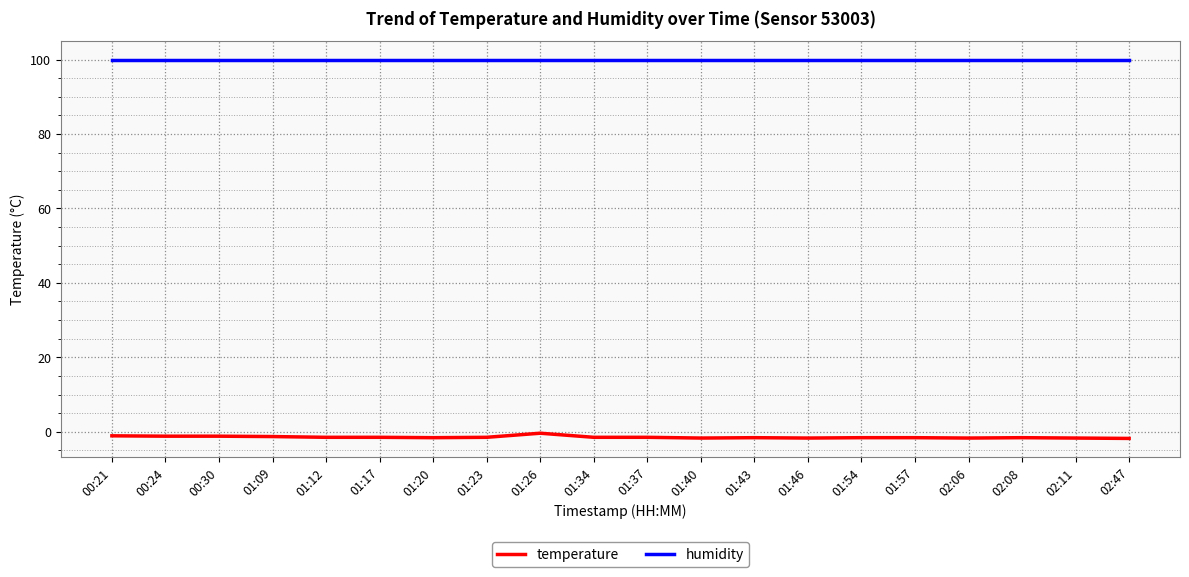

True or false: temperature and humidity intersect in this chart.

False